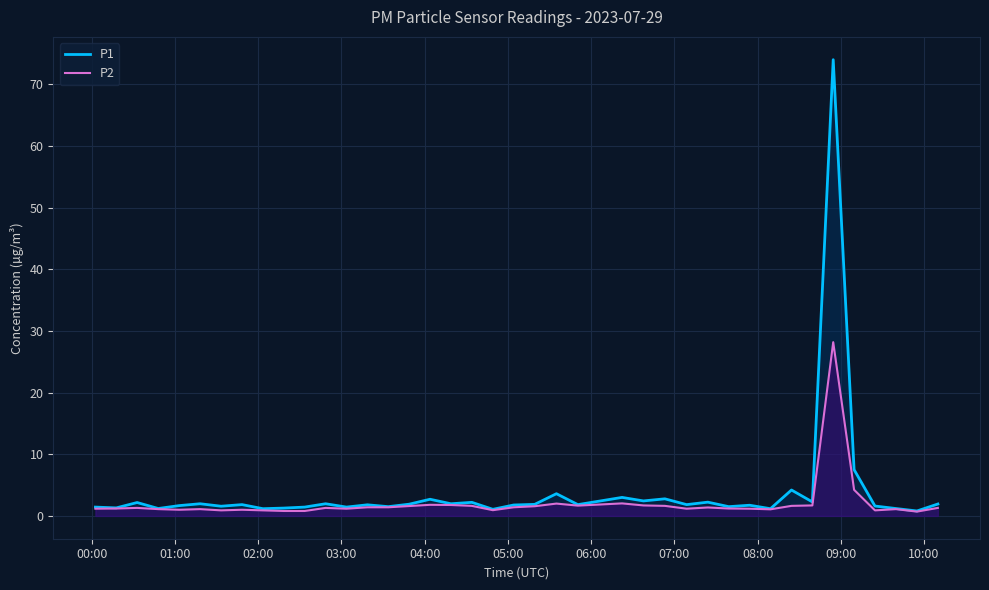

Which series has the widest spread of values?

P1